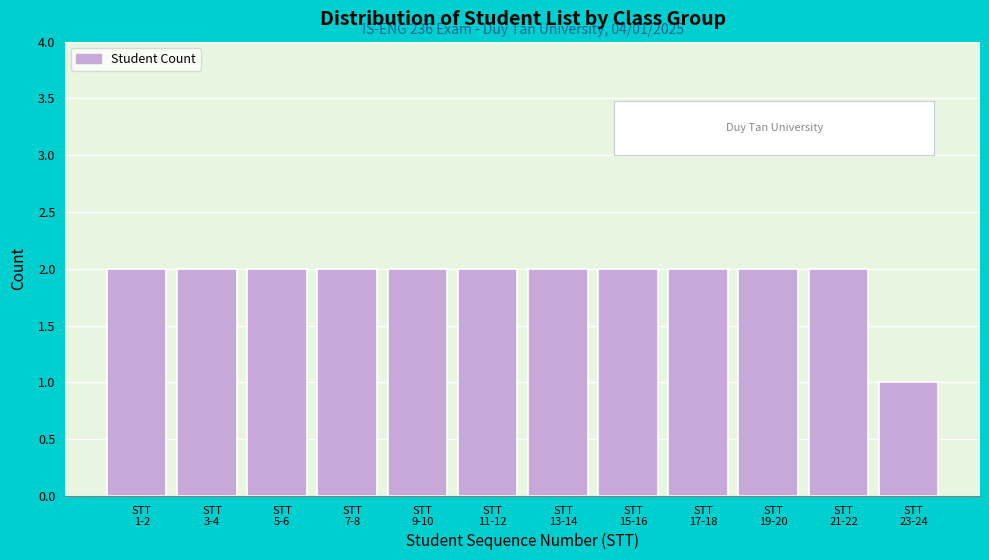

What is the value of the 5th bar from the left?

2